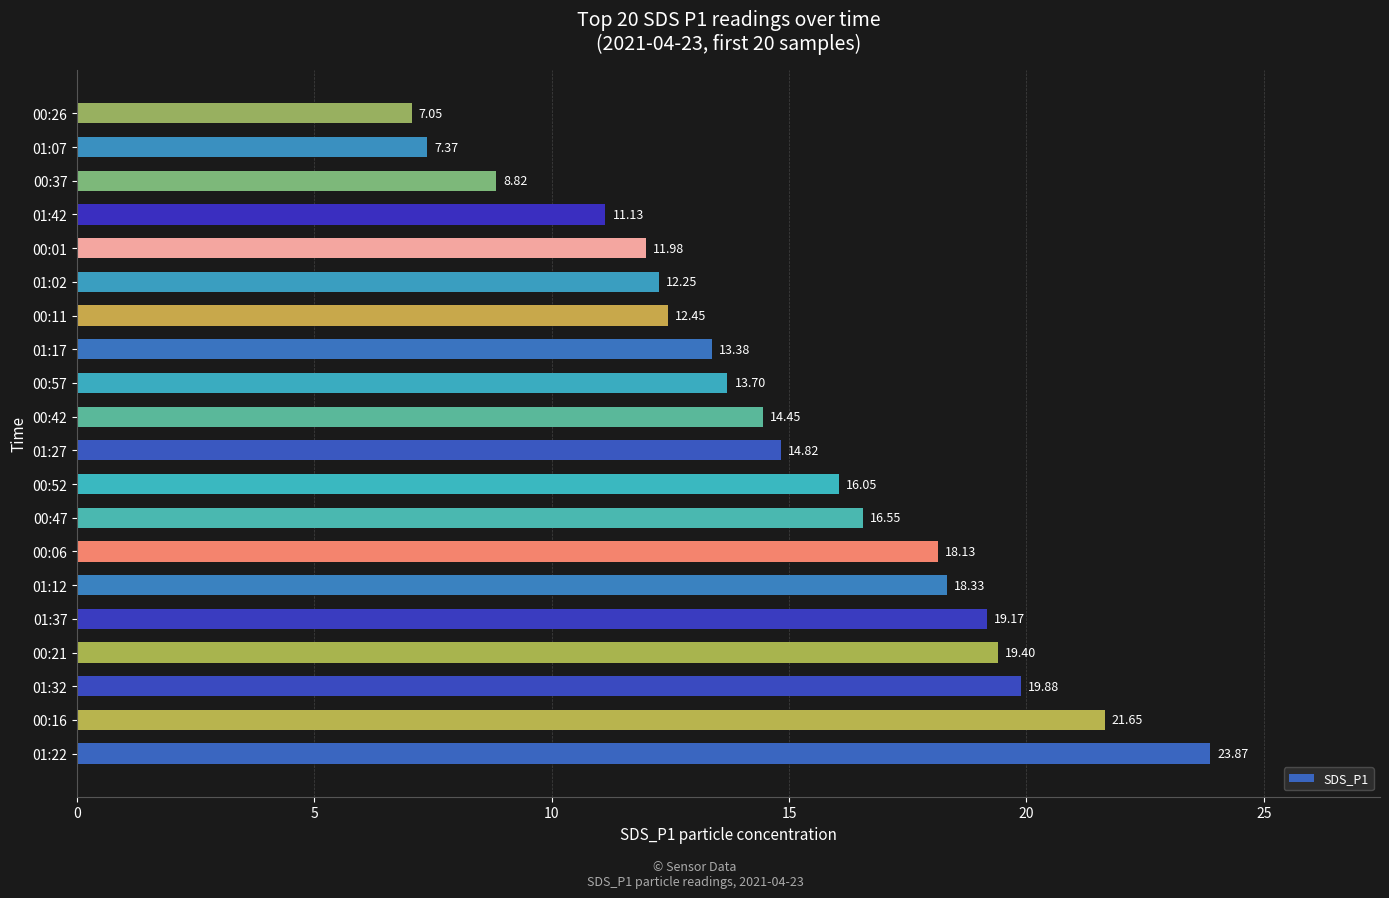

What is the average value?

15.0